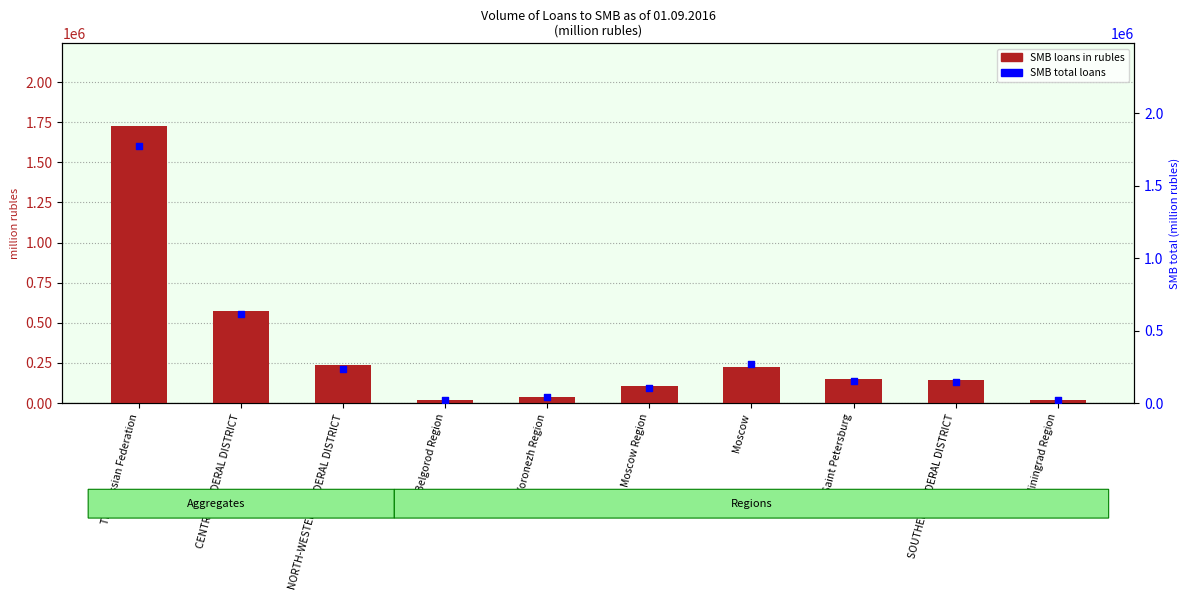

Which series has the largest total across all categories?

SMB total loans